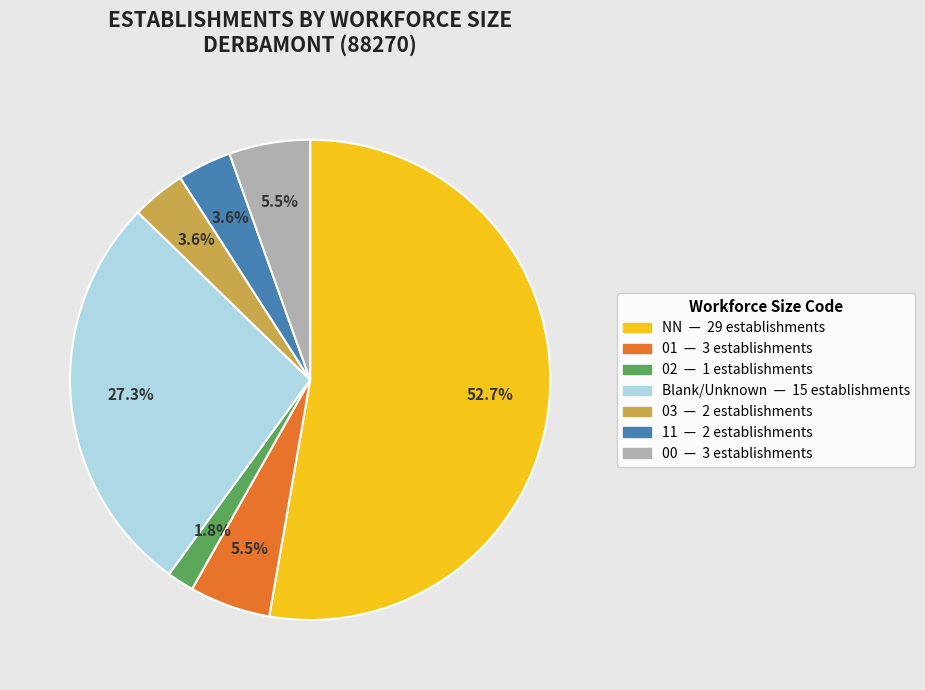

Does any single category account for the majority?

Yes